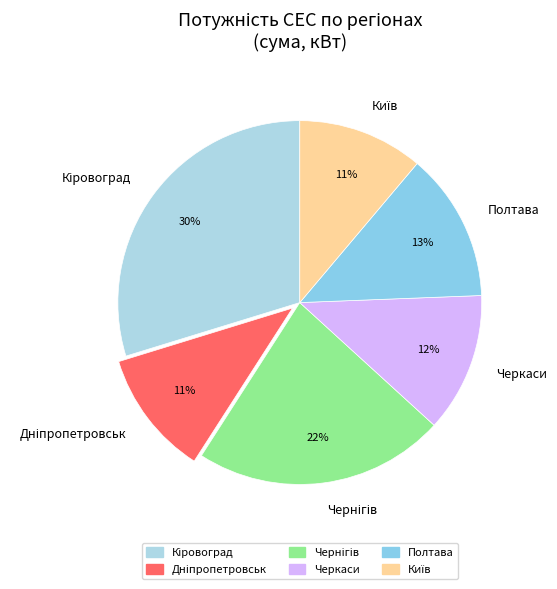

True or false: Черкаси accounts for 23% of the total.

False